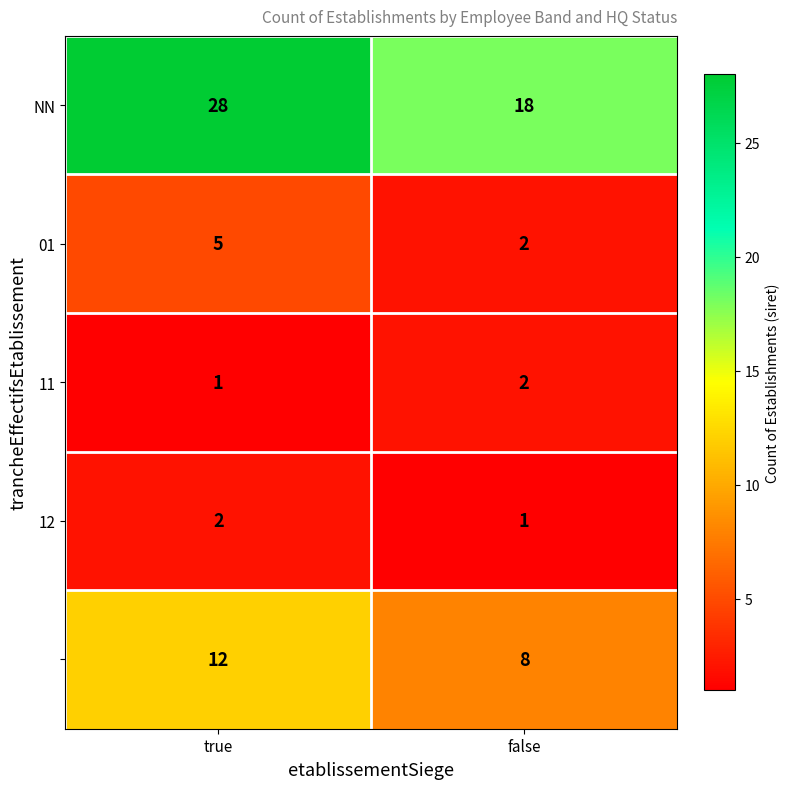

At which category is the sum across all series the highest?

true